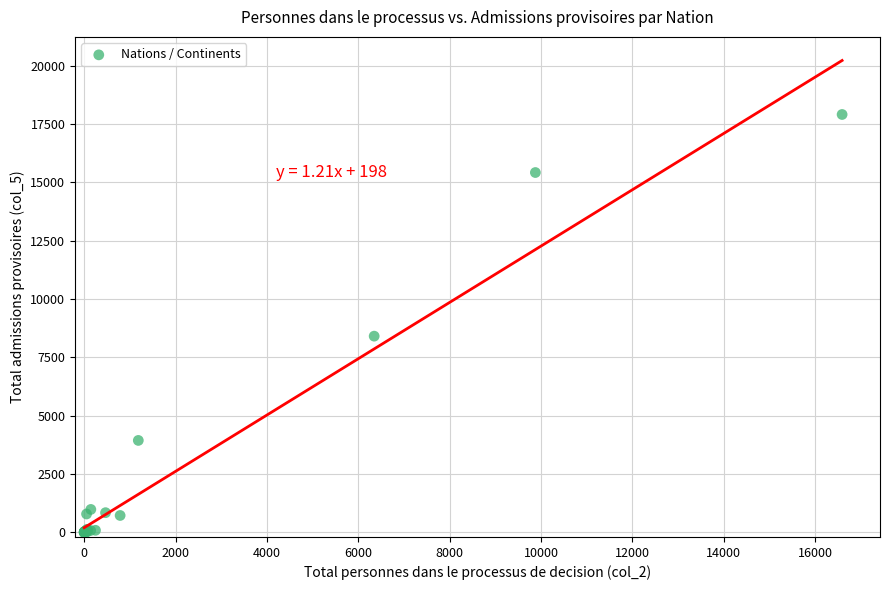

What Y value in the scatter plot is closest to 8958?

8411